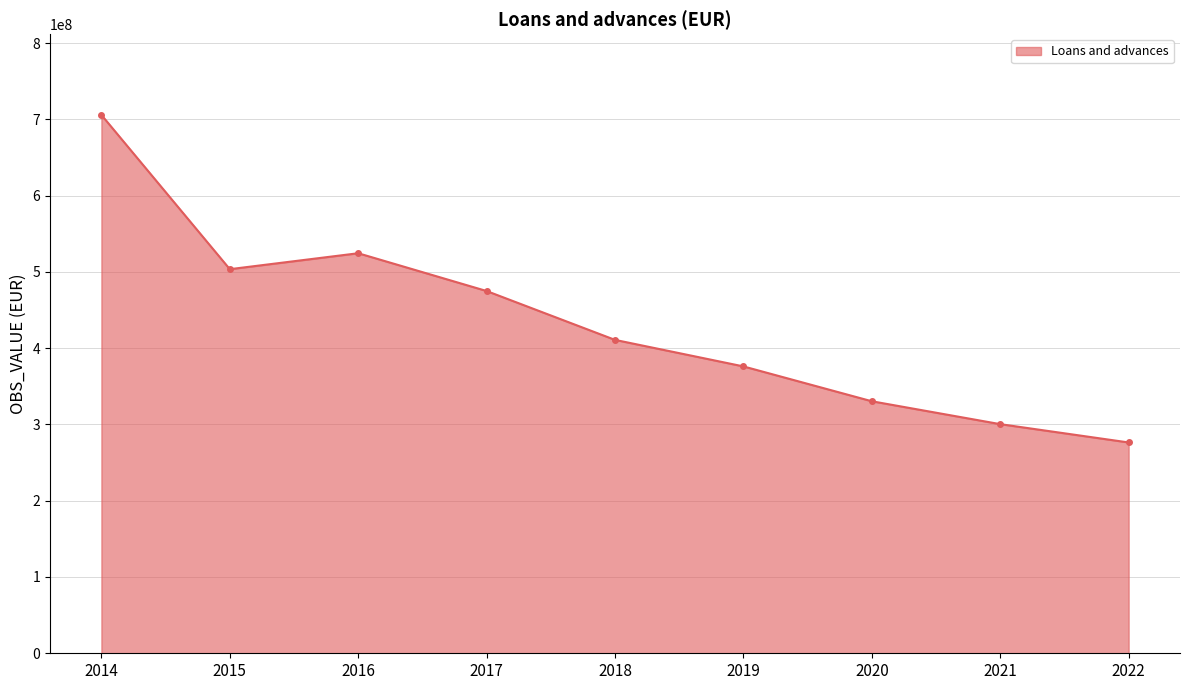

Where is the first local maximum?

2016